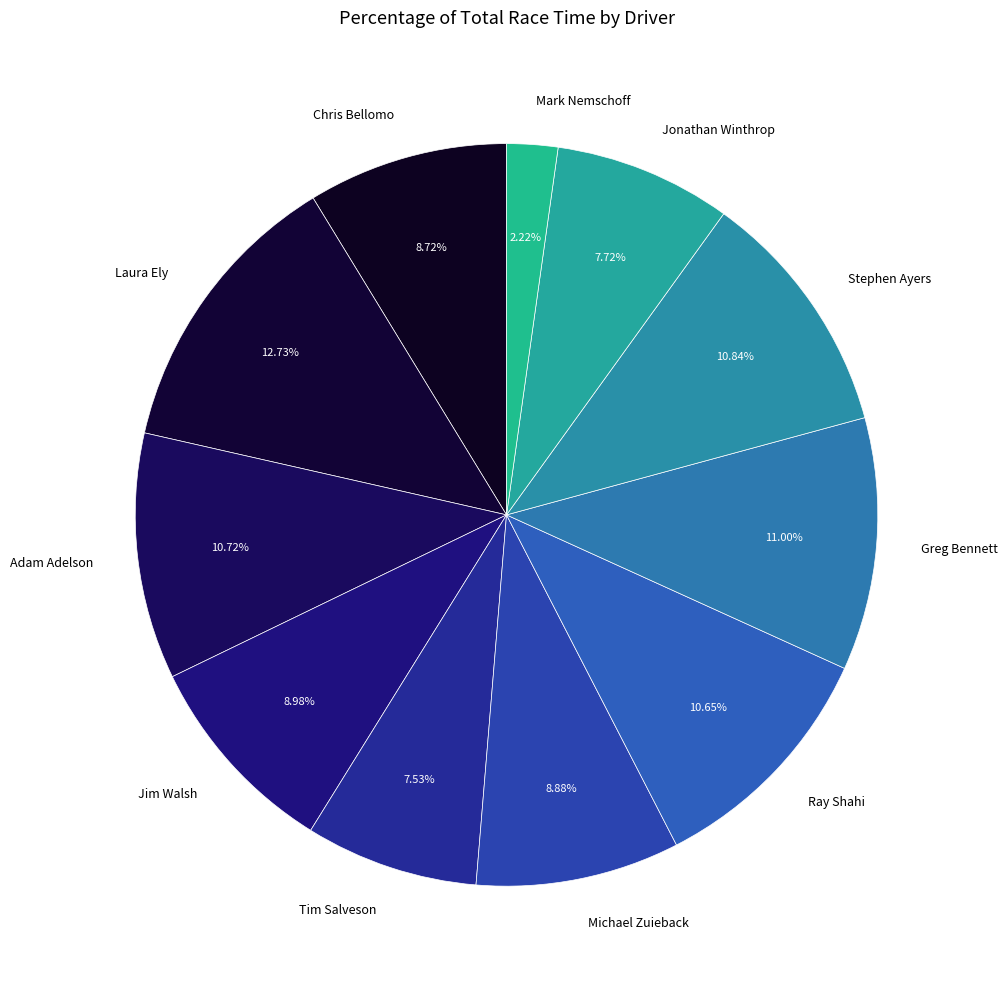

Is it true that Adam Adelson is 11% of the pie?

True